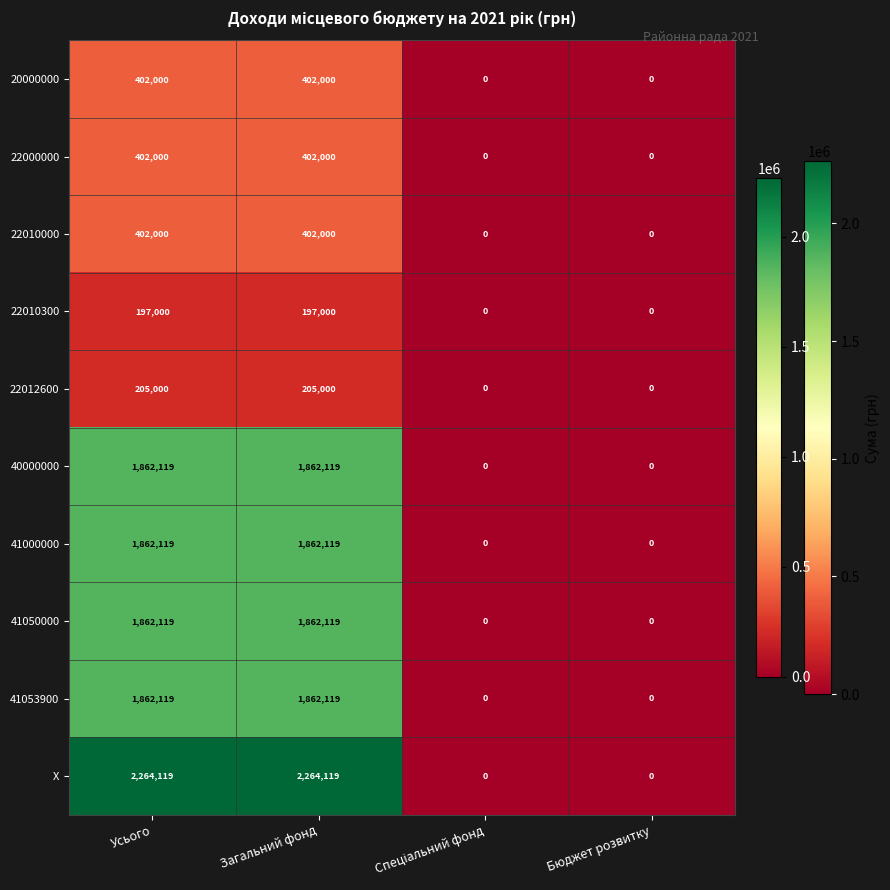

What is the approximate value of 22010000 at Загальний фонд?

402000